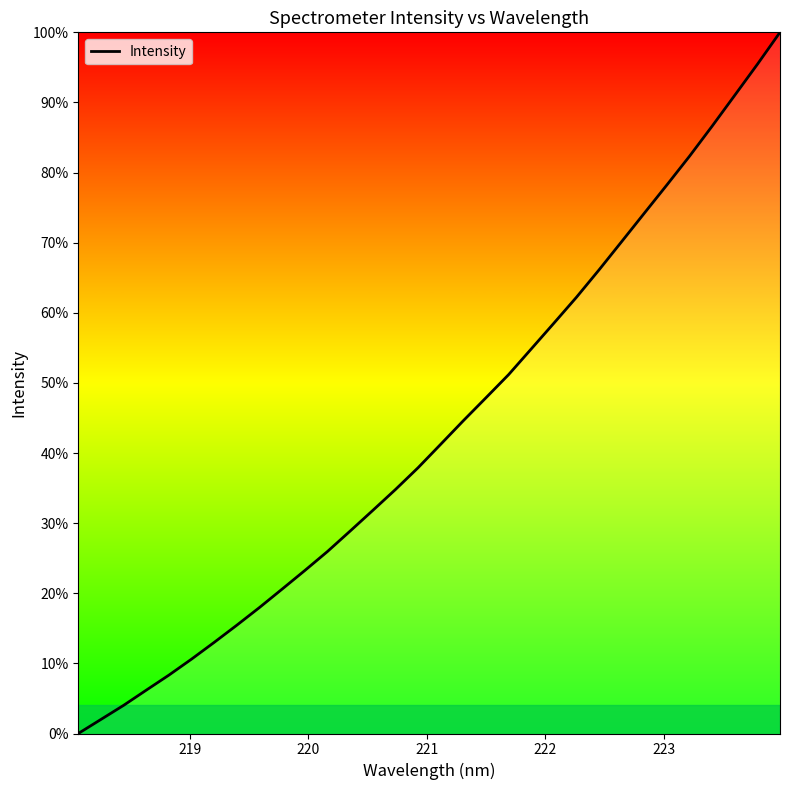

What is the greatest value displayed?

100.0